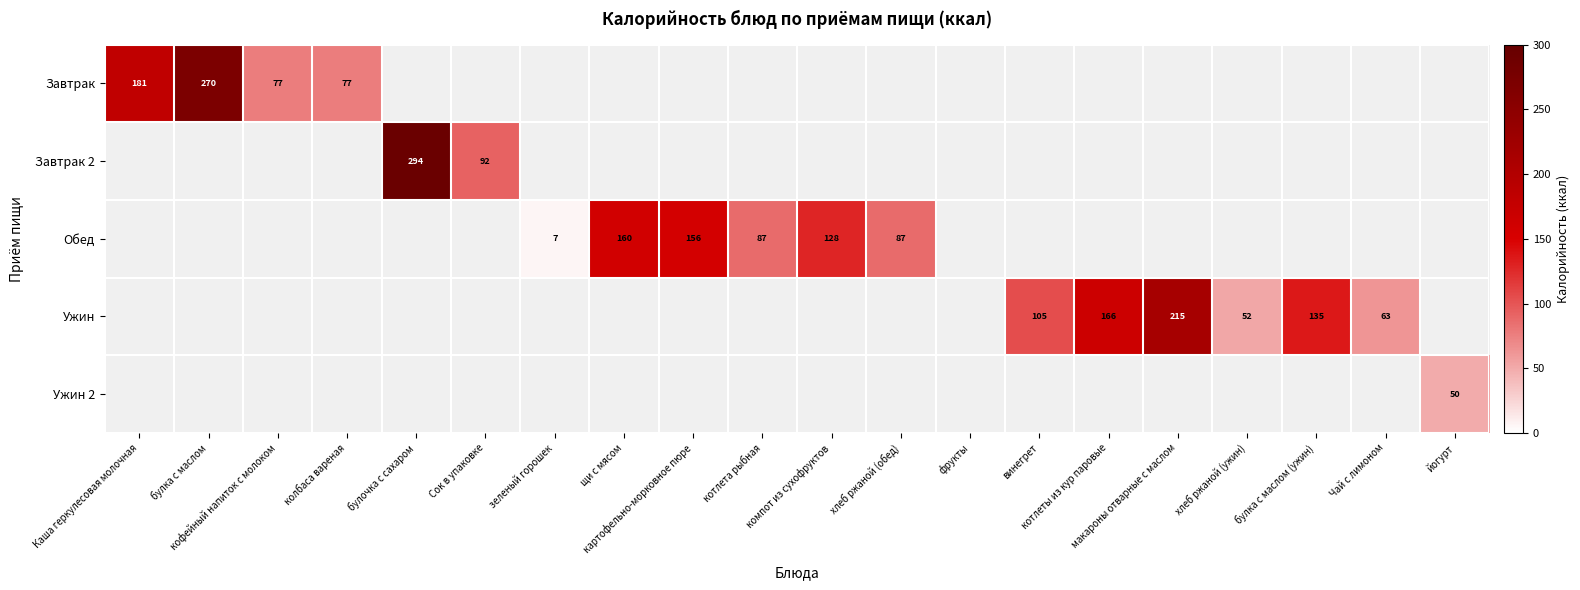

At which category is the sum across all series the highest?

булочка с сахаром